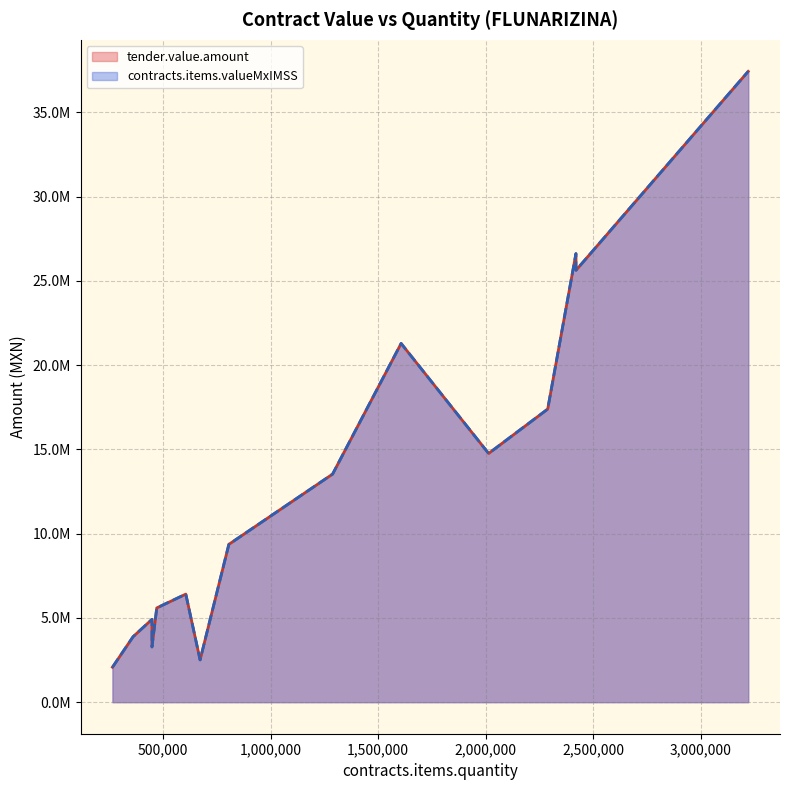

Is the value of tender.value.amount at 263760 greater than the value of contracts.items.valueMxIMSS at 263760?

No